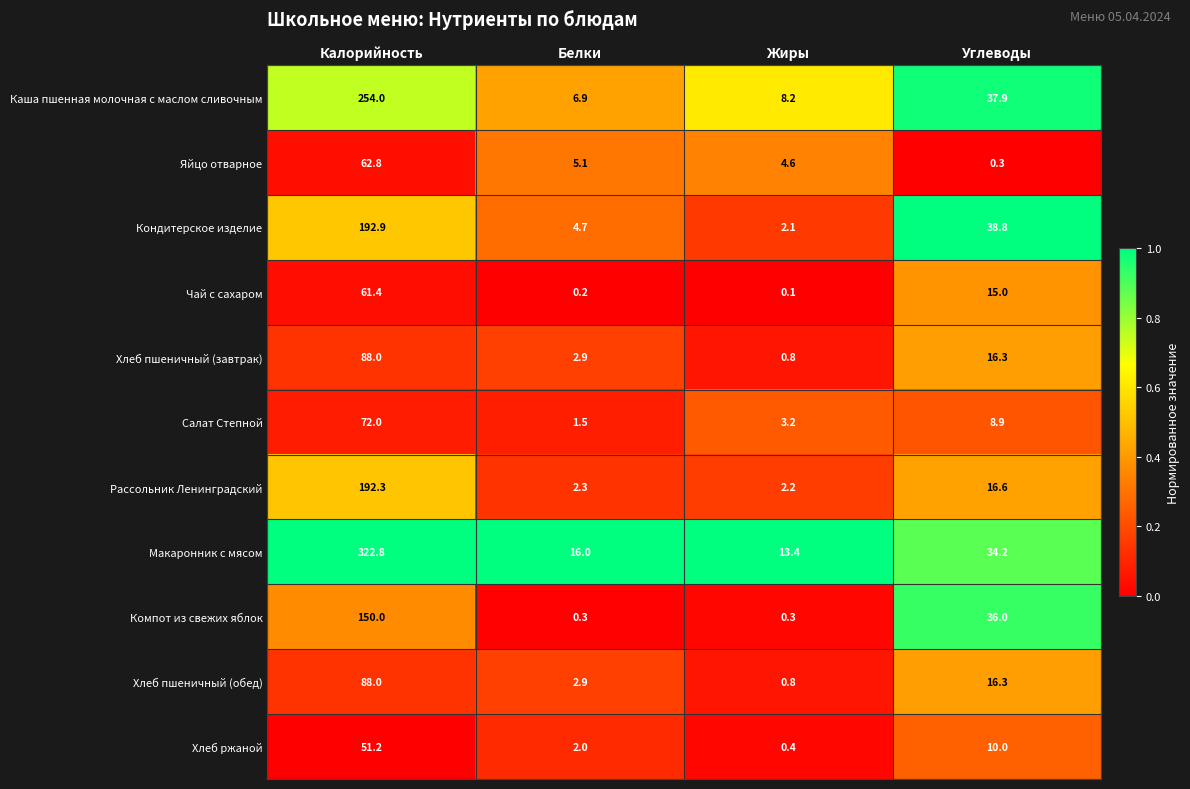

True or false: Каша пшенная молочная с маслом сливочным has a value of 2.3 at Белки.

False